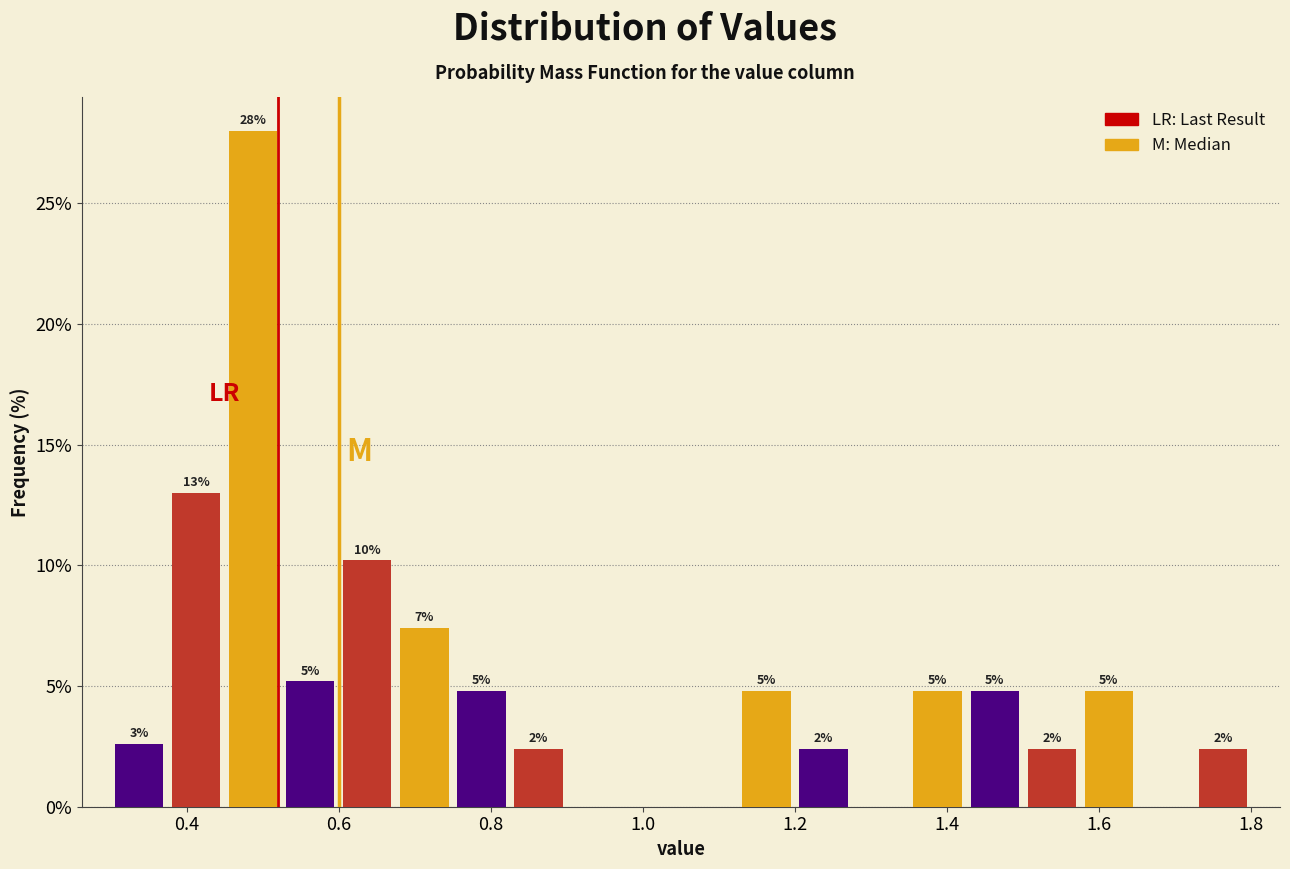

Around what value on the x-axis is the tallest bar? Give the approximate position of its centre, as read against the axis.

0.48